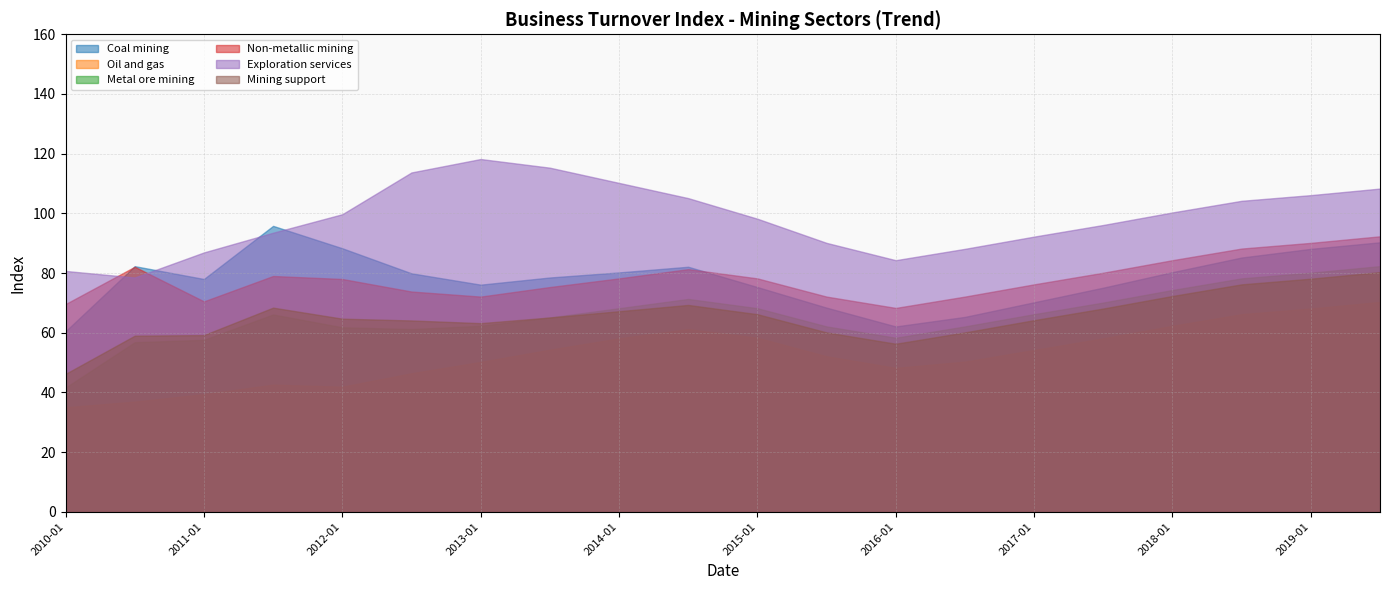

Rank the series at 2011-07 from lowest to highest value.

Oil and gas, Metal ore mining, Mining support, Non-metallic mining, Exploration services, Coal mining